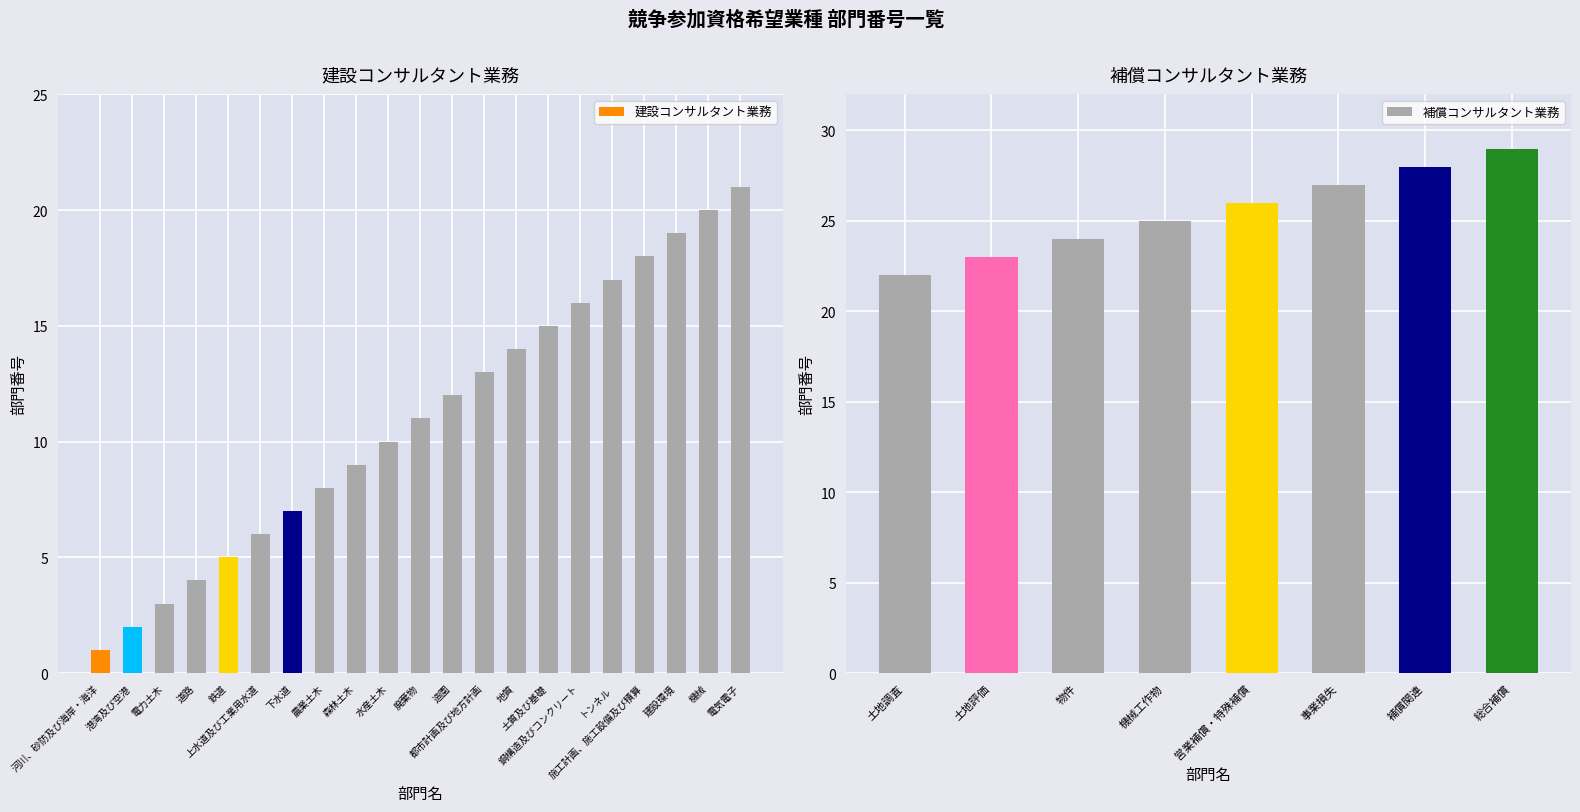

How many series are shown in this chart?

1